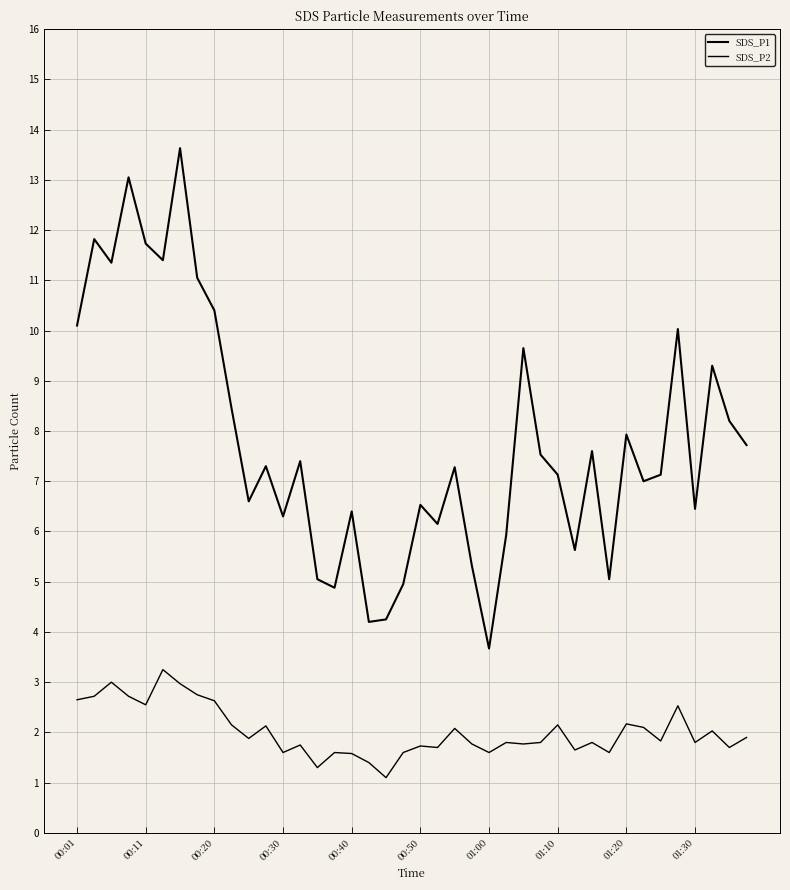

How many interior local peaks does the SDS_P1 series have?

13